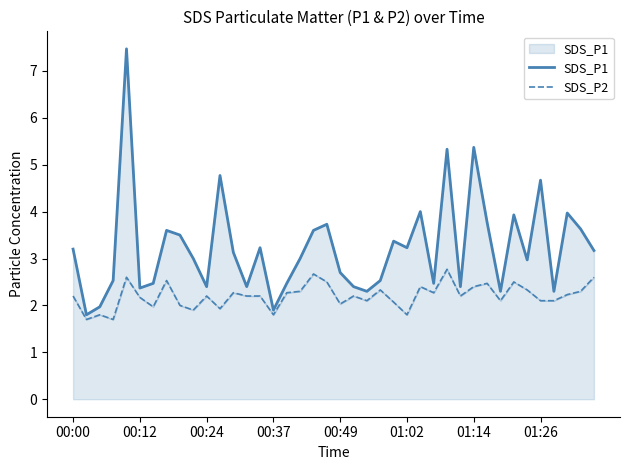

True or false: SDS_P2 has a value of 2.1 at 32.

True